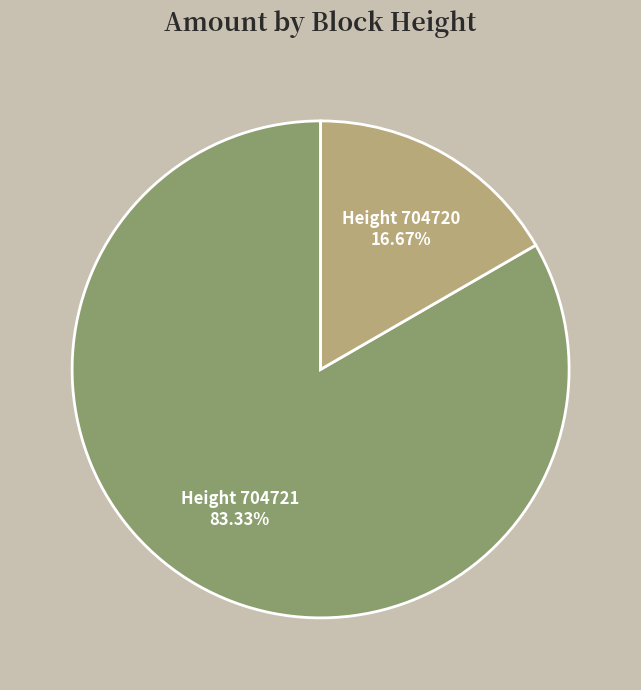

To the nearest percent, what is the difference between the largest and smallest slice percentages?

67%